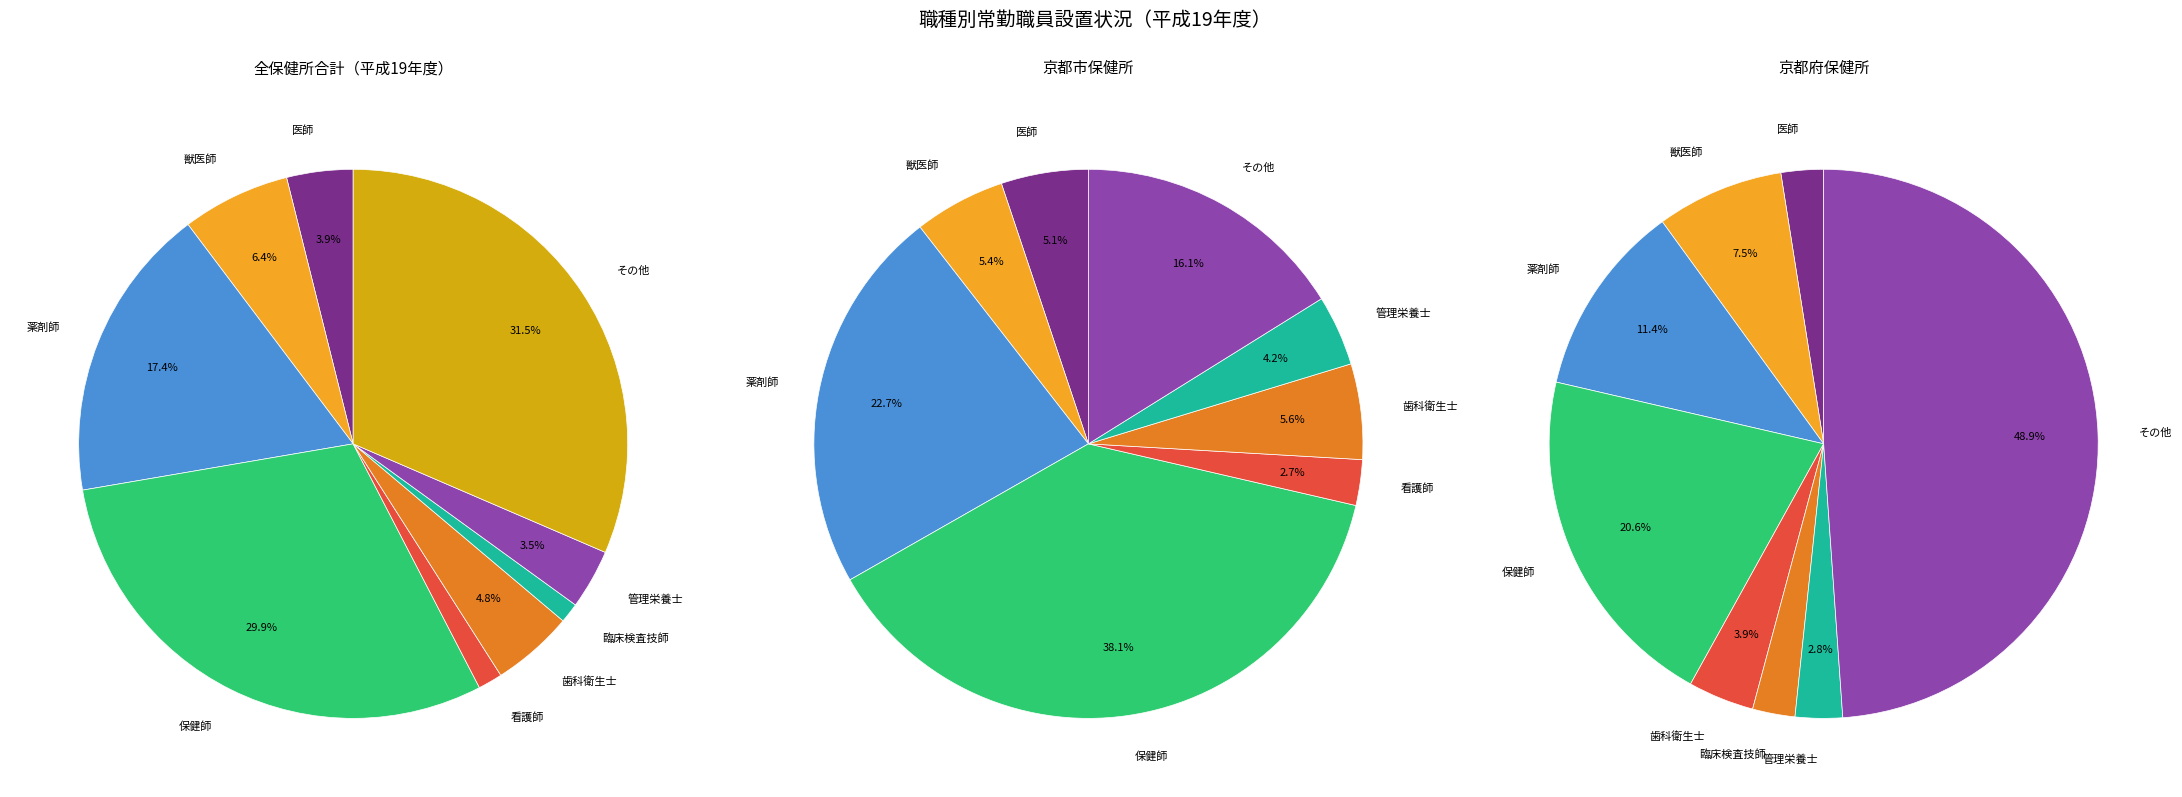

How many segments does this pie chart have?

9